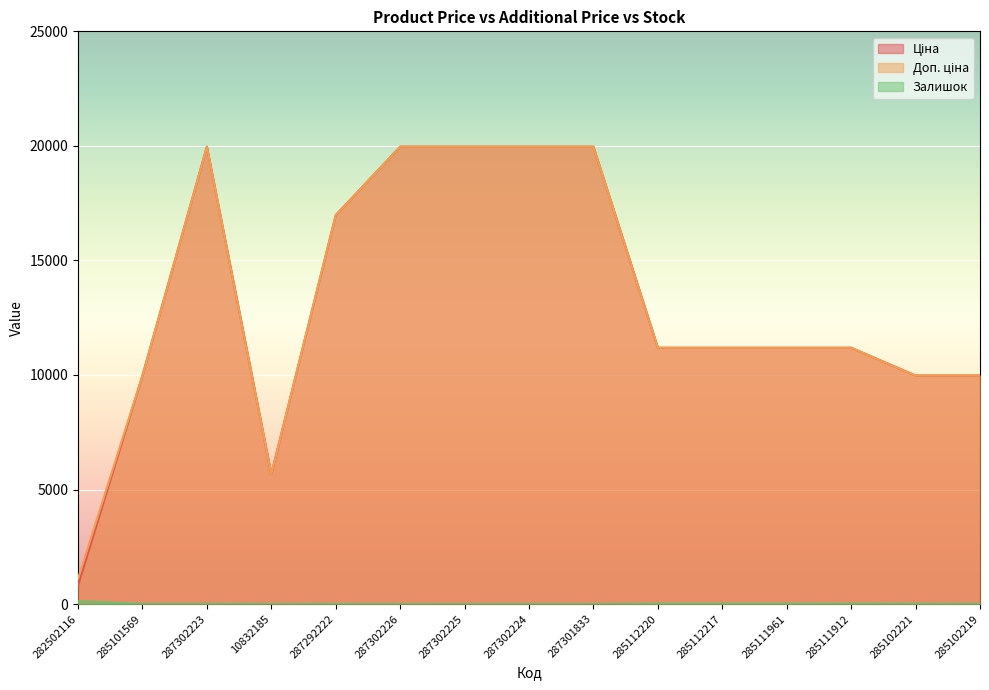

True or false: Доп. ціна and Ціна cross at least once.

False